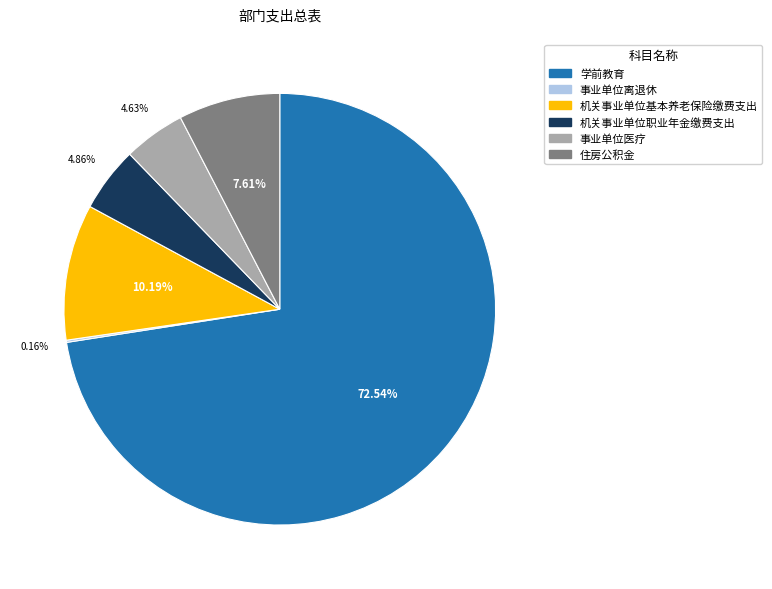

Combined, what portion of the pie is 机关事业单位基本养老保险缴费支出 and 事业单位医疗?

14.8%